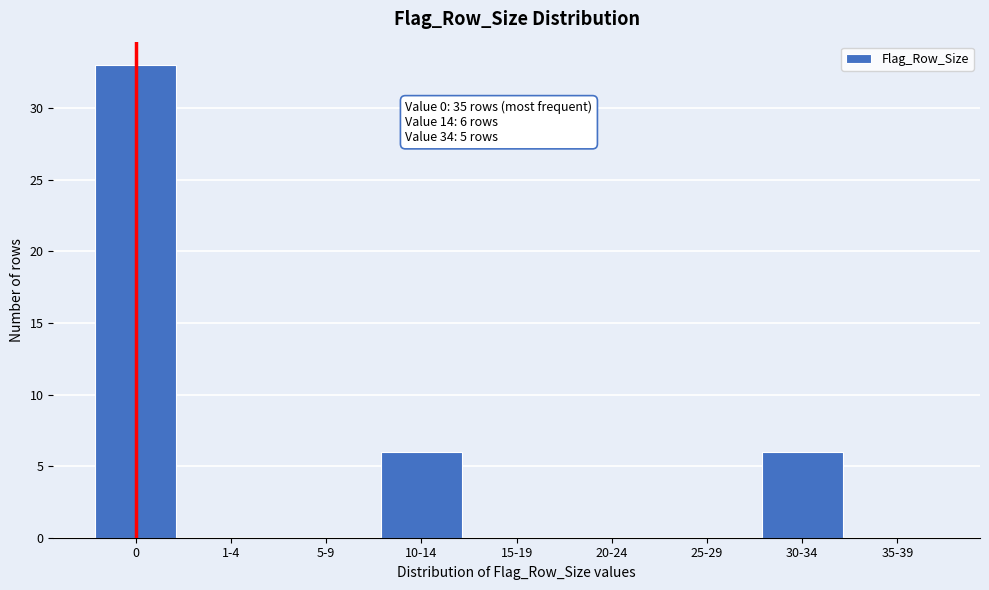

Reading left to right, extract all data points from this chart.

0=33	1-4=0	5-9=0	10-14=6	15-19=0	20-24=0	25-29=0	30-34=6	35-39=0